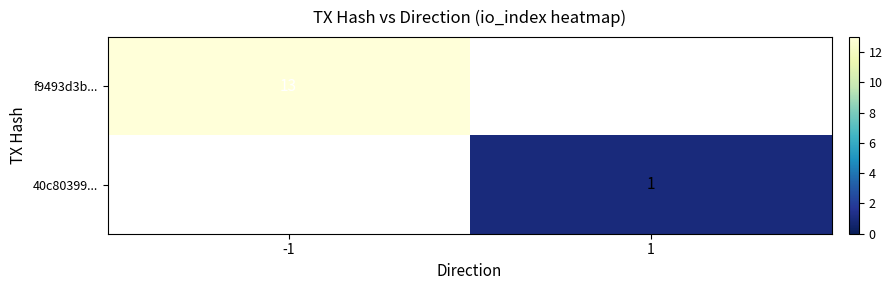

The f9493d3b... series shows 9 at -1. True or false?

False